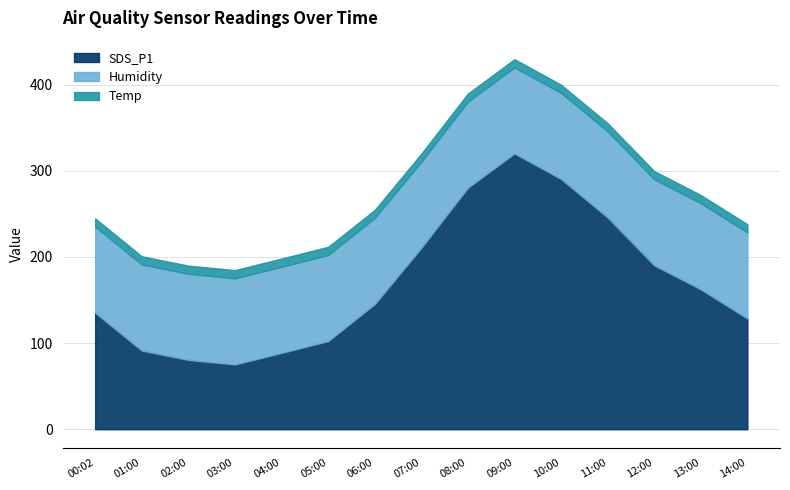

What is the label of the 8th point from the left?

07:00